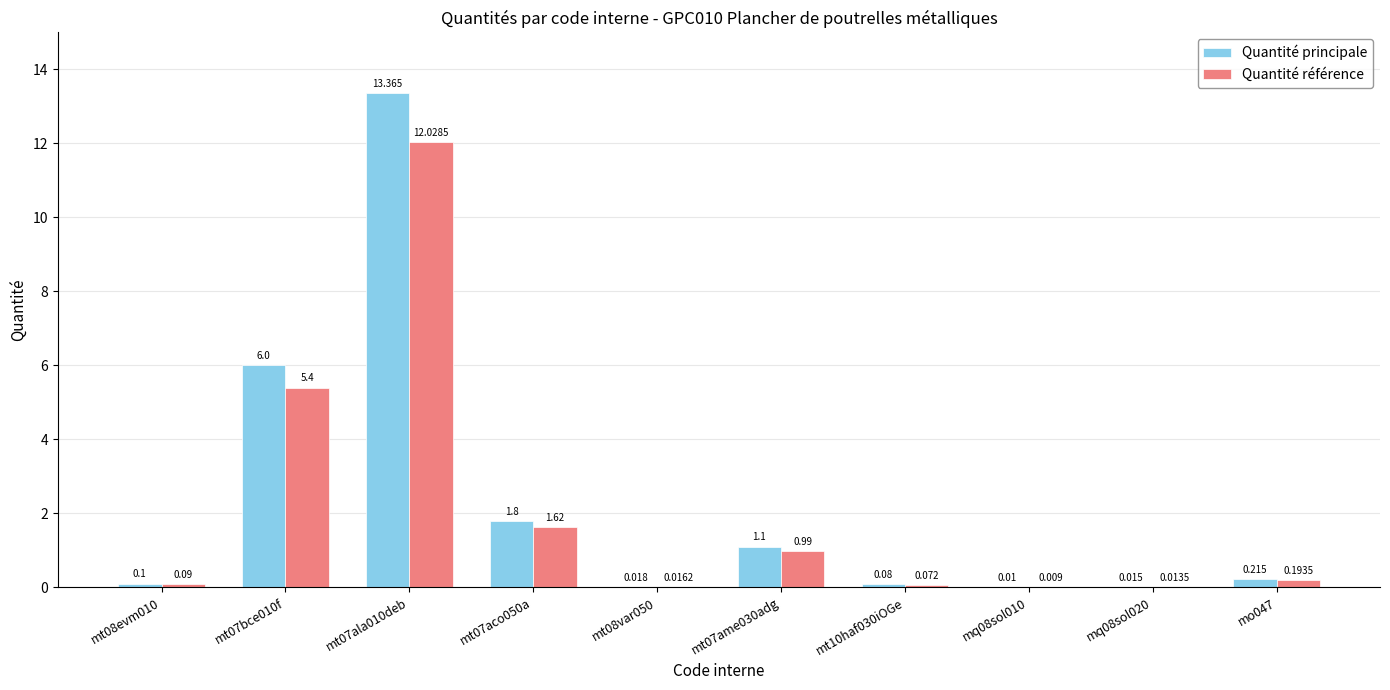

Which series has the largest total across all categories?

Quantité principale